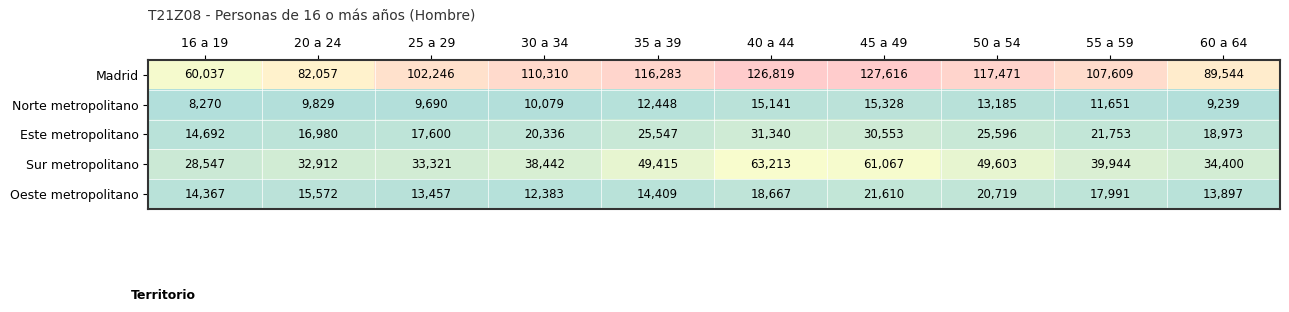

What is the total value across all series at 40 a 44?

255180